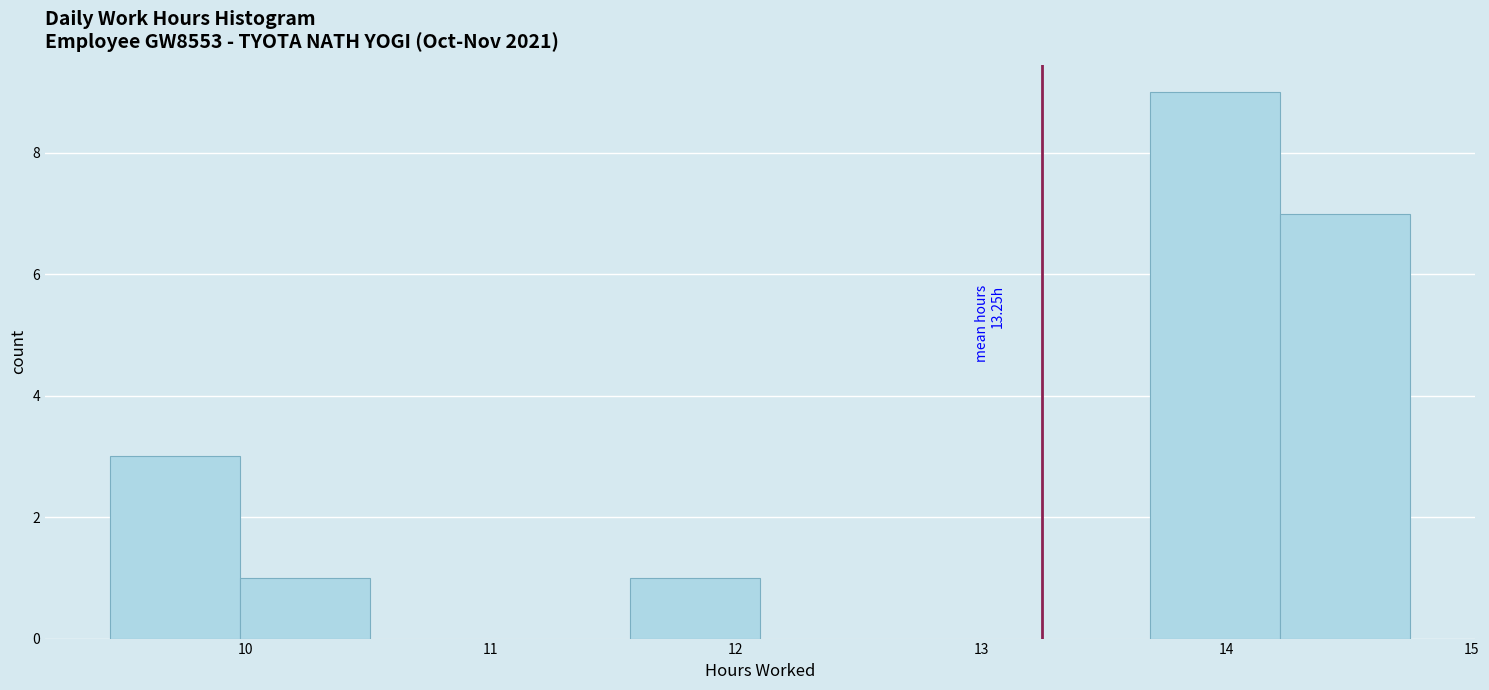

Which range on the x-axis has the tallest bar?

13.69 to 14.22